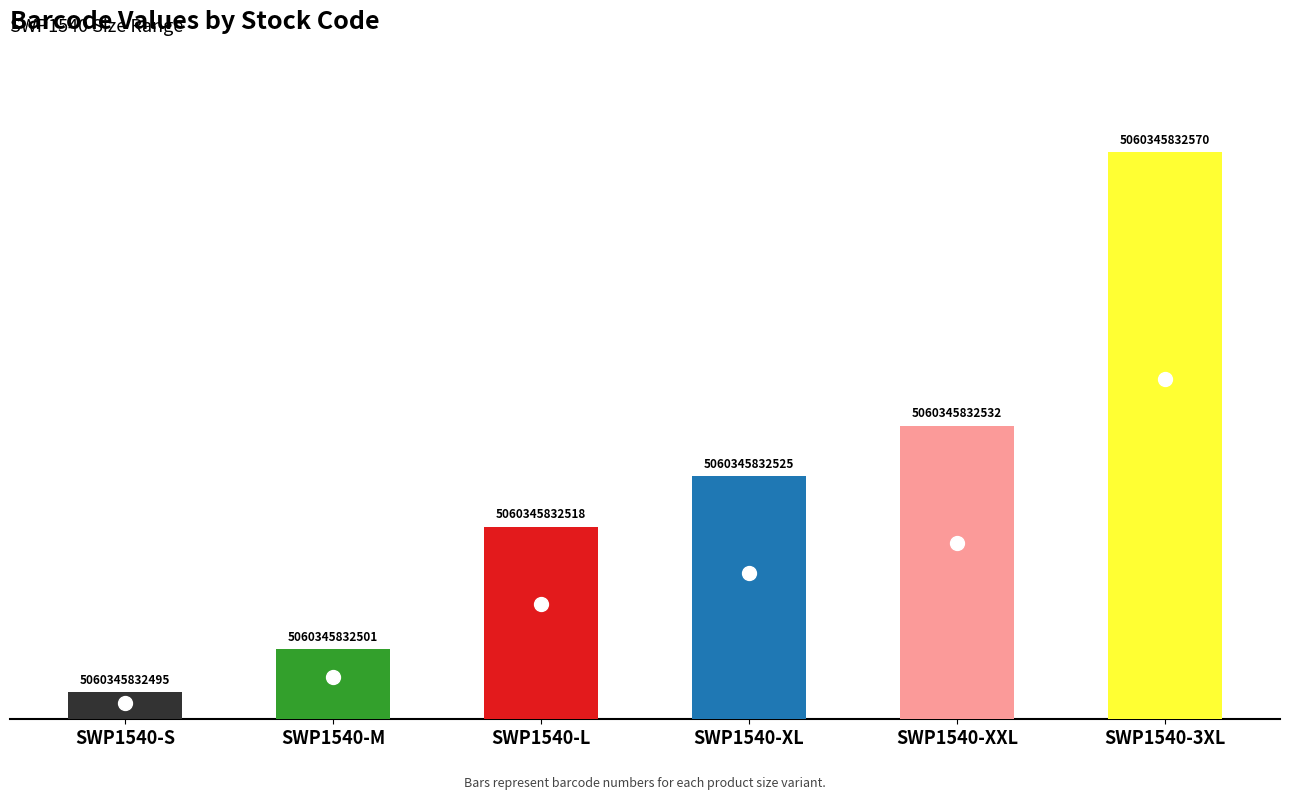

What is the label of the 2nd bar from the left?

SWP1540-M